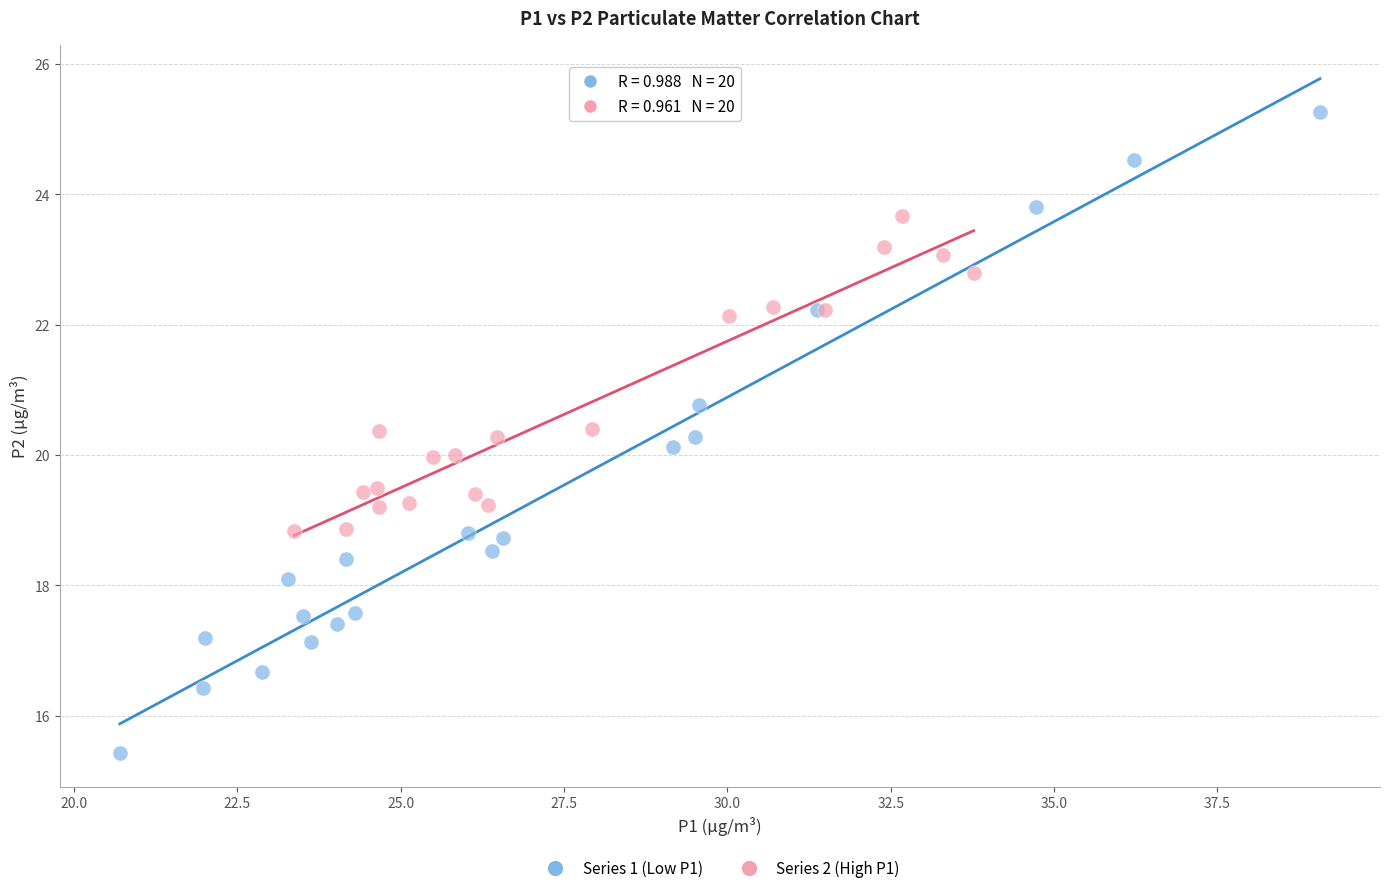

Which series contains the highest Y value?

Series 1 (Low P1)